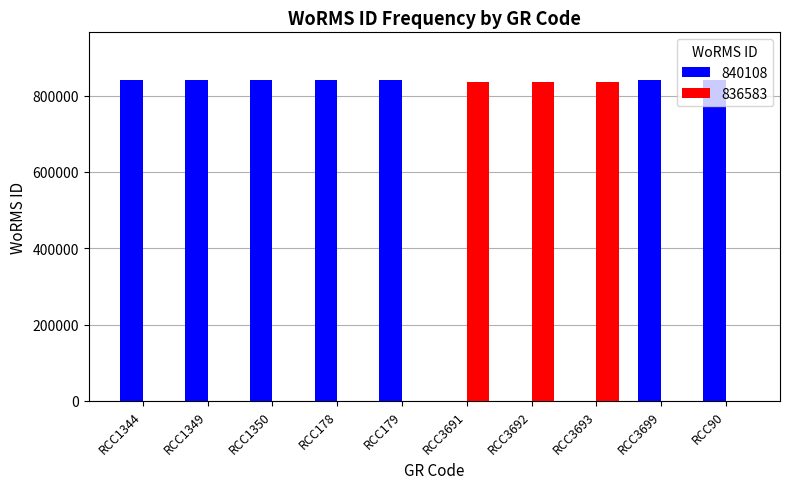

Which series has the largest total across all categories?

840108